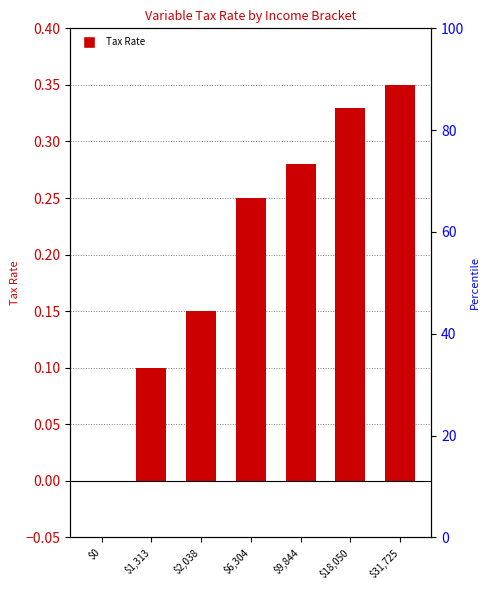

What is the change in value from $0 to $1,313?

+0.1